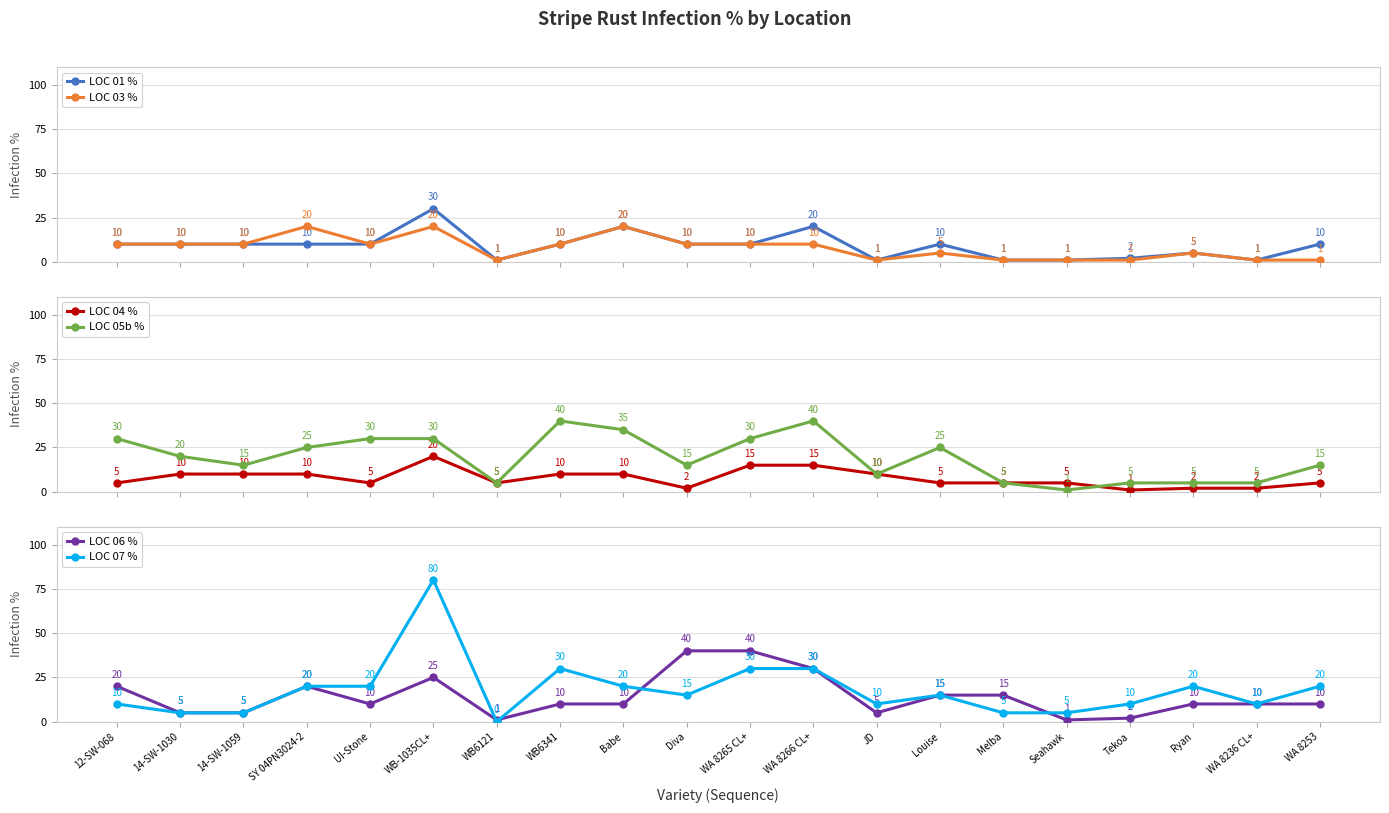

The LOC 05b % series shows 15 at WA 8253. True or false?

True